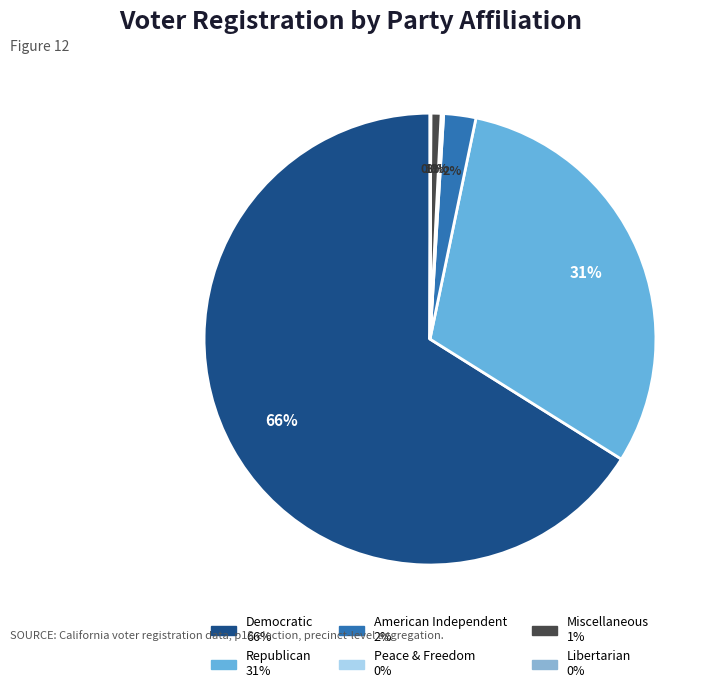

Is there a majority slice in this chart?

Yes